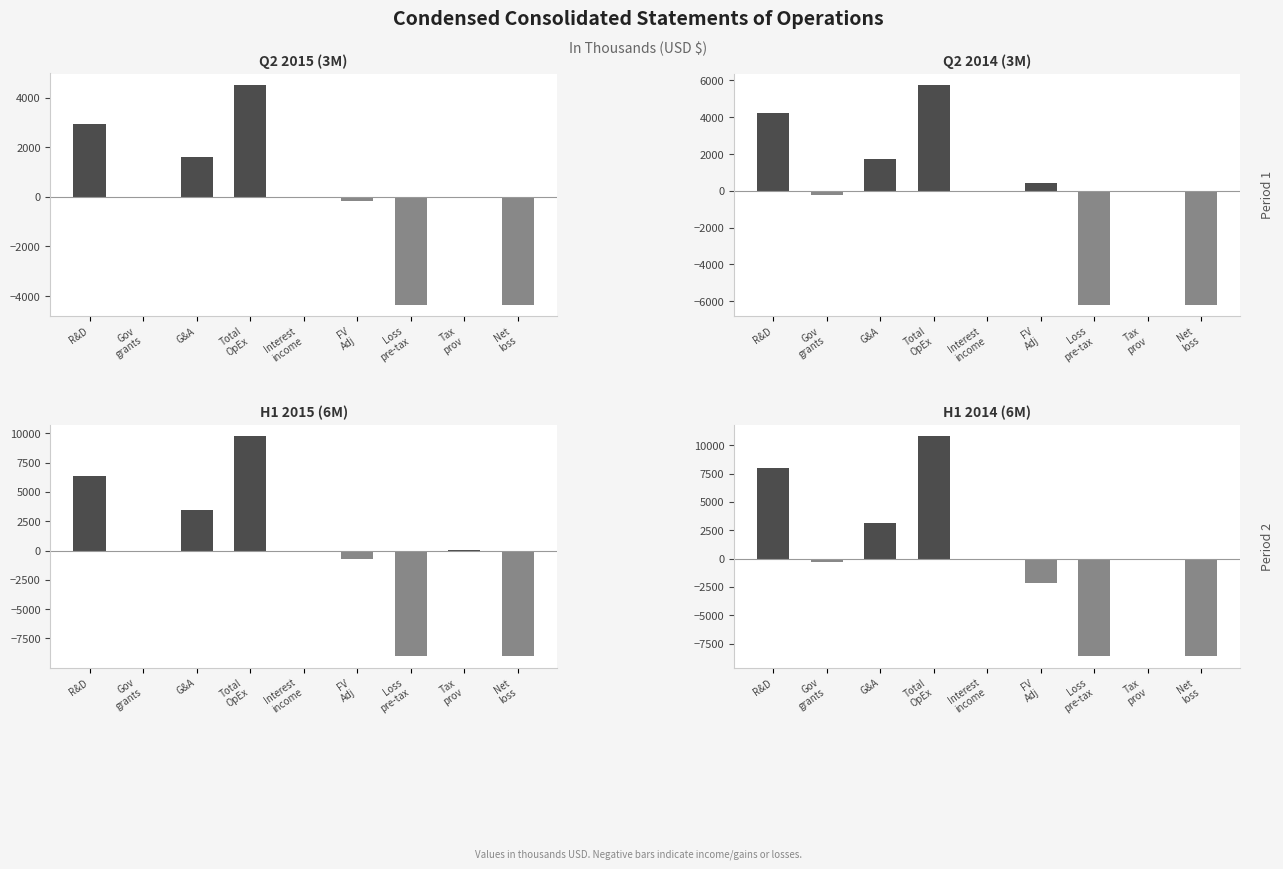

Reading left to right, transcribe all the data shown in this chart.

Q2 2015 (3M): R&D=2917	Gov
grants=0	G&A=1611	Total
OpEx=4528	Interest
income=-7	FV
Adj=-166	Loss
pre-tax=-4355	Tax
prov=1	Net
loss=-4356
Q2 2014 (3M): R&D=4257	Gov
grants=-207	G&A=1731	Total
OpEx=5781	Interest
income=-13	FV
Adj=426	Loss
pre-tax=-6194	Tax
prov=4	Net
loss=-6198
H1 2015 (6M): R&D=6324	Gov
grants=0	G&A=3444	Total
OpEx=9768	Interest
income=-16	FV
Adj=-712	Loss
pre-tax=-9040	Tax
prov=3	Net
loss=-9043
H1 2014 (6M): R&D=7998	Gov
grants=-304	G&A=3127	Total
OpEx=10821	Interest
income=-29	FV
Adj=-2161	Loss
pre-tax=-8631	Tax
prov=9	Net
loss=-8640